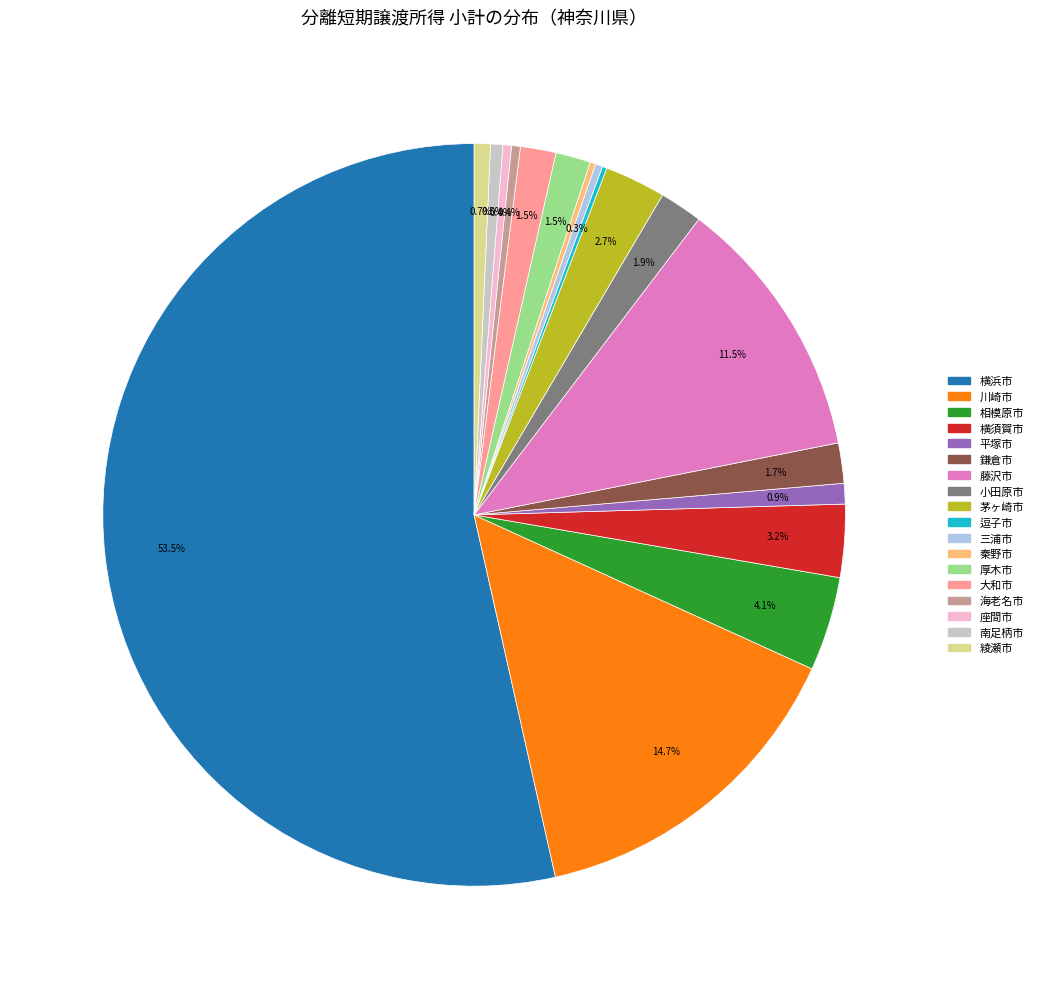

What percentage do 大和市 and 川崎市 together represent?

16.2%